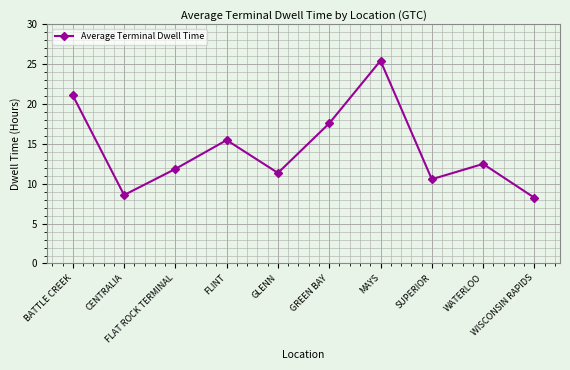

Which has a higher value, GREEN BAY or WISCONSIN RAPIDS?

GREEN BAY